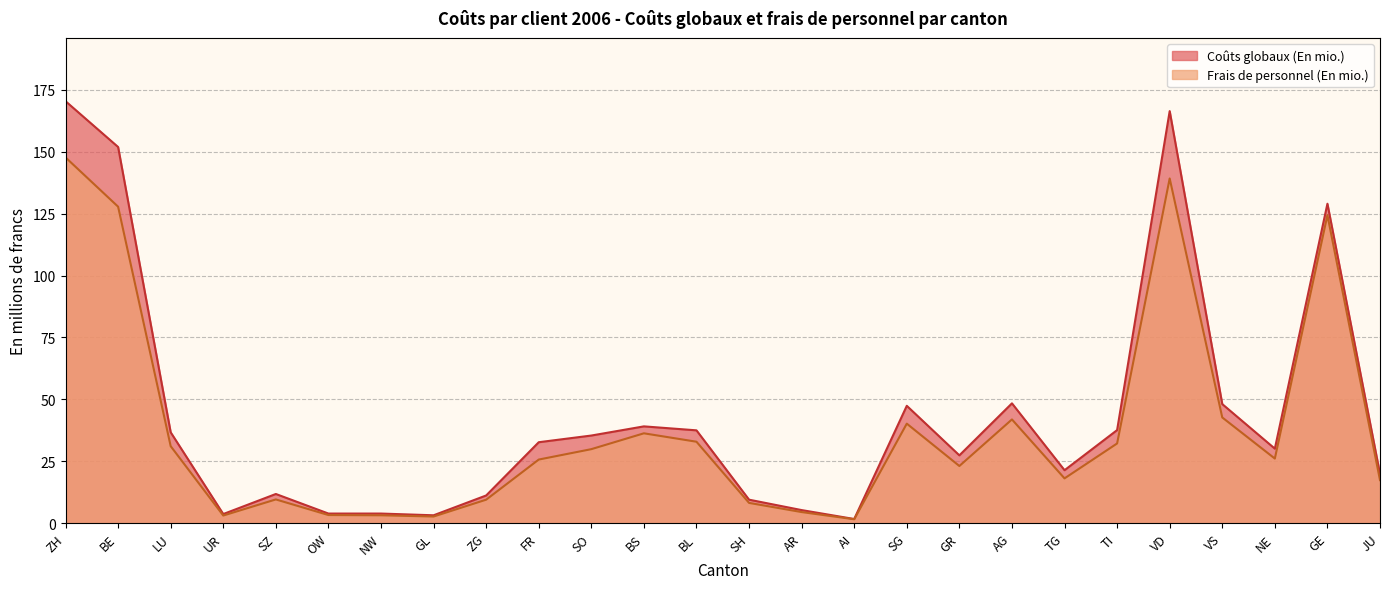

What position from the left is NE?

24